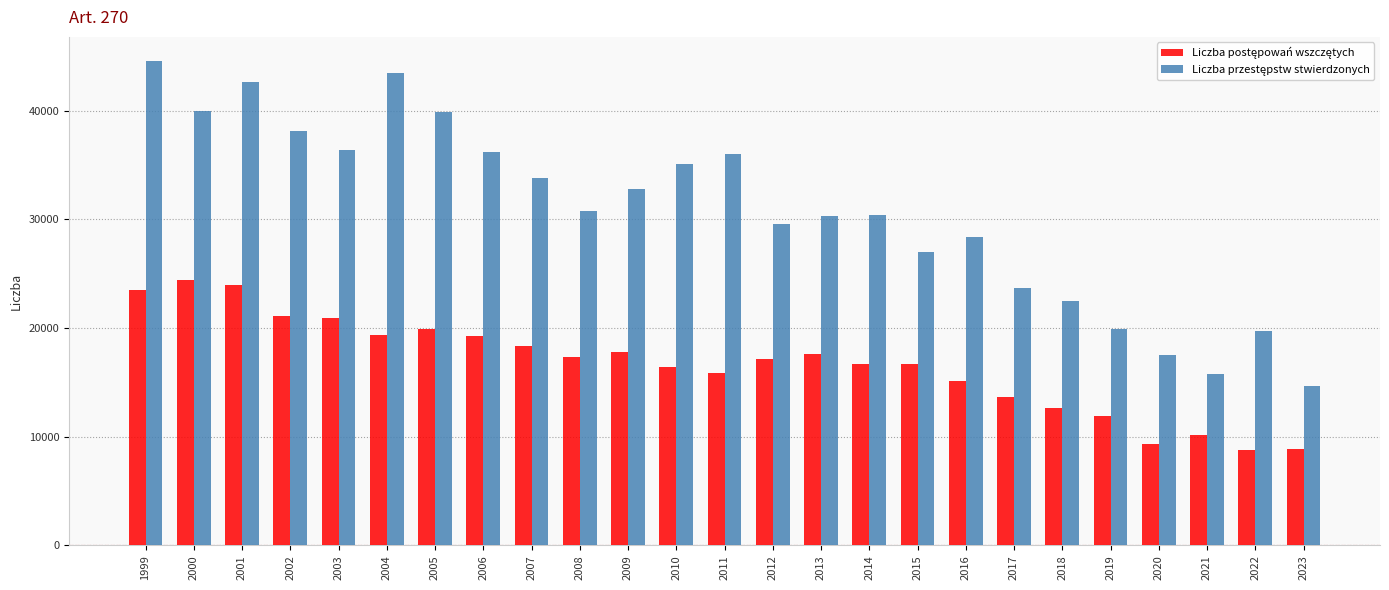

How many bars are there in each group?

2